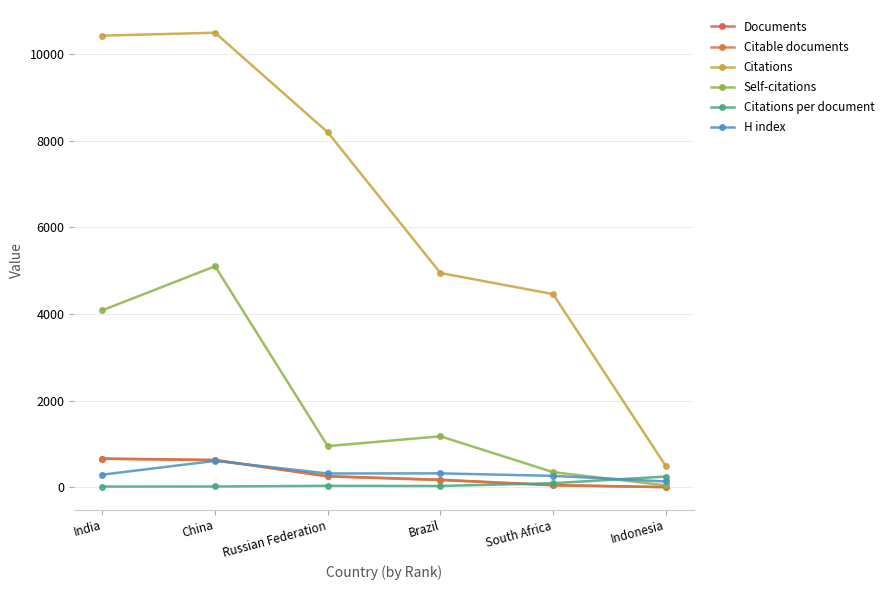

The value of Self-citations at Indonesia is 16.9. True or false?

False